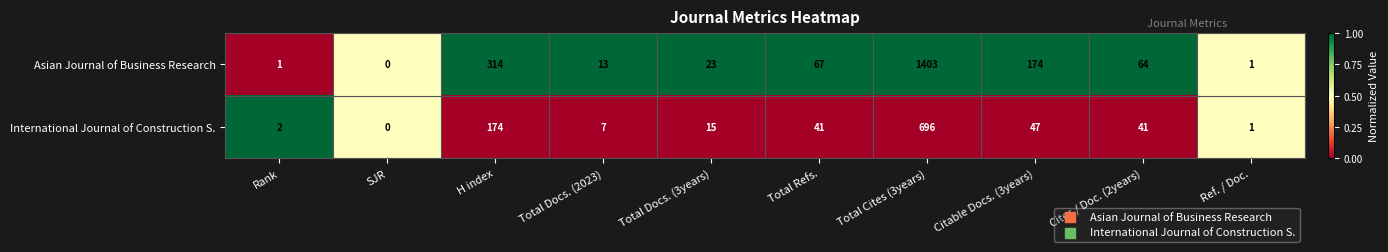

True or false: International Journal of Construction S. has a value of 47 at Citable Docs. (3years).

True